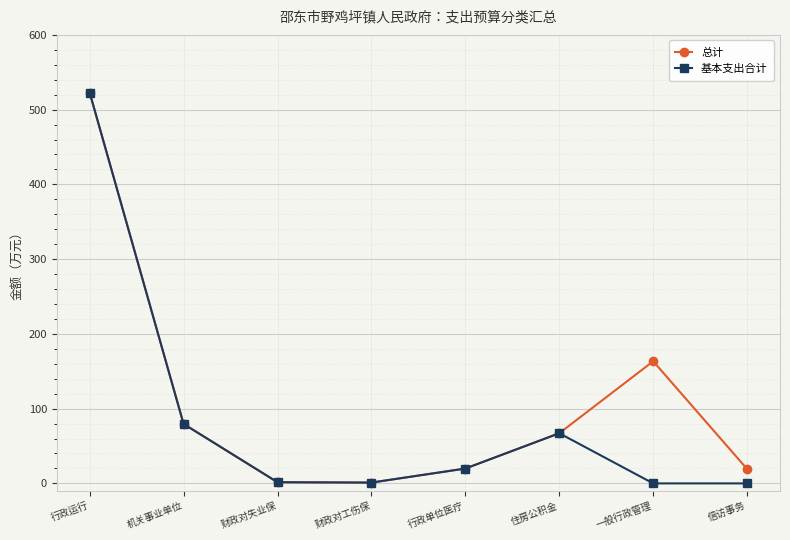

Which category has the highest value across all series?

行政运行